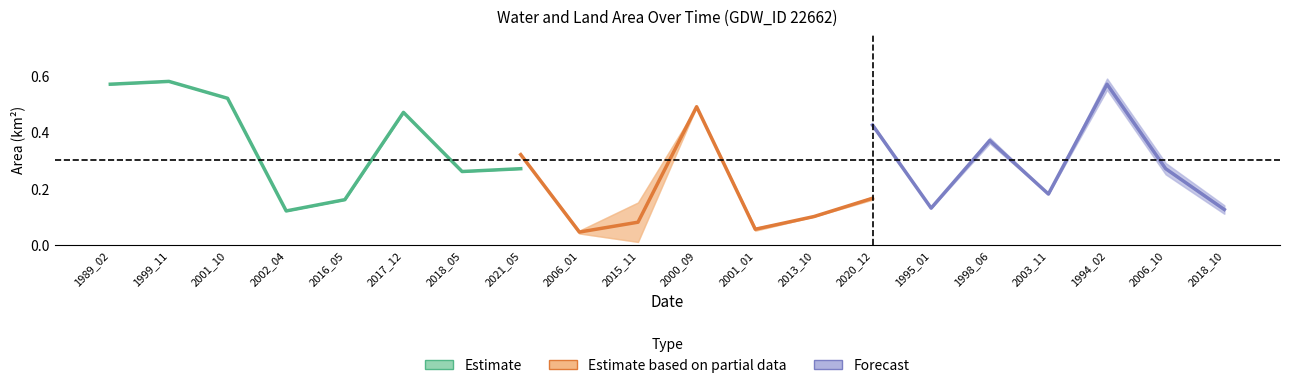

How many interior local peaks does the waterArea series have?

6